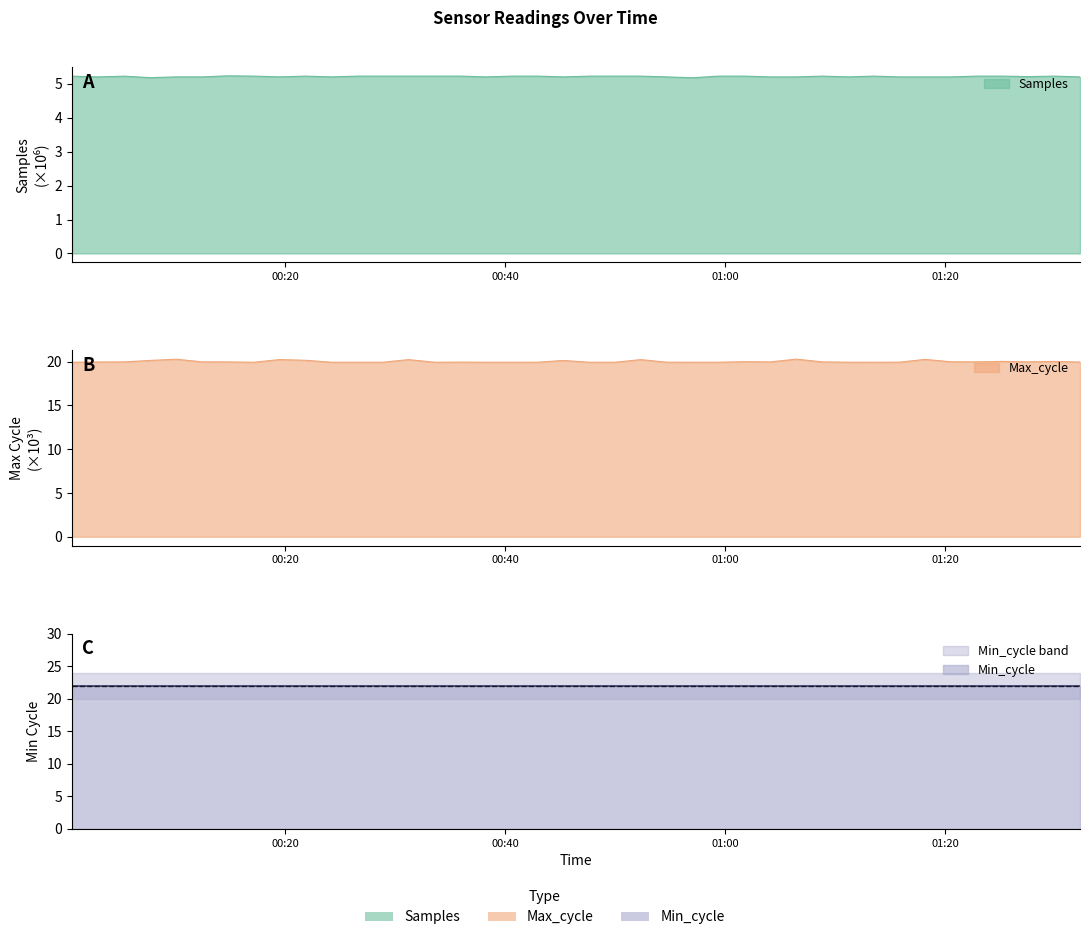

Which series has the largest total across all categories?

Max_cycle